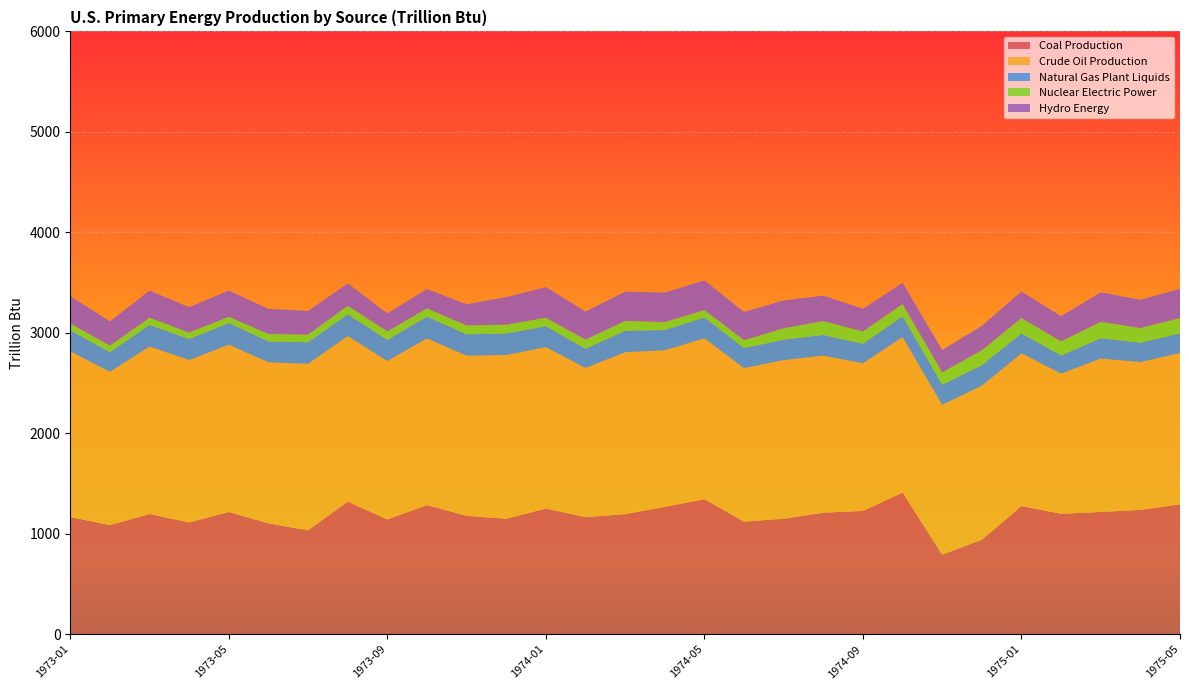

Reading left to right, transcribe all the data shown in this chart.

Coal Production: 1166.5	1086.1	1196.6	1112.2	1217.0	1103.9	1034.0	1319.8	1142.4	1285.6	1178.3	1149.7	1251.1	1165.4	1195.3	1268.2	1344.0	1120.6	1149.8	1209.6	1227.5	1410.5	791.6	940.8	1275.5	1198.5	1216.9	1237.5	1292.7
Crude Oil Production: 1649.8	1525.8	1667.1	1616.8	1665.4	1603.2	1657.2	1648.5	1577.4	1658.5	1594.0	1629.6	1606.3	1484.7	1612.0	1558.0	1602.1	1527.8	1578.7	1564.1	1469.1	1548.3	1491.0	1533.1	1520.2	1395.2	1527.1	1471.4	1506.5
Natural Gas Plant Liquids: 208.1	195.2	214.8	209.7	215.4	206.9	215.1	216.5	208.7	217.5	212.6	214.1	208.2	191.2	213.3	201.0	207.0	199.6	203.0	205.3	194.2	206.6	200.8	204.6	198.2	180.8	201.6	192.4	195.4
Nuclear Electric Power: 68.1	64.6	72.5	64.1	62.1	74.0	75.9	84.9	85.7	82.0	88.8	87.6	84.9	90.6	98.0	79.6	73.2	79.0	114.0	137.7	122.9	121.2	122.8	148.3	153.5	140.2	163.9	146.8	151.6
Hydro Energy: 272.7	242.2	268.8	253.2	260.8	249.9	235.7	222.1	179.7	191.7	210.3	274.4	304.5	279.9	290.6	293.7	294.8	280.7	276.8	253.2	225.3	211.0	222.7	243.4	263.4	251.3	294.0	279.9	291.5